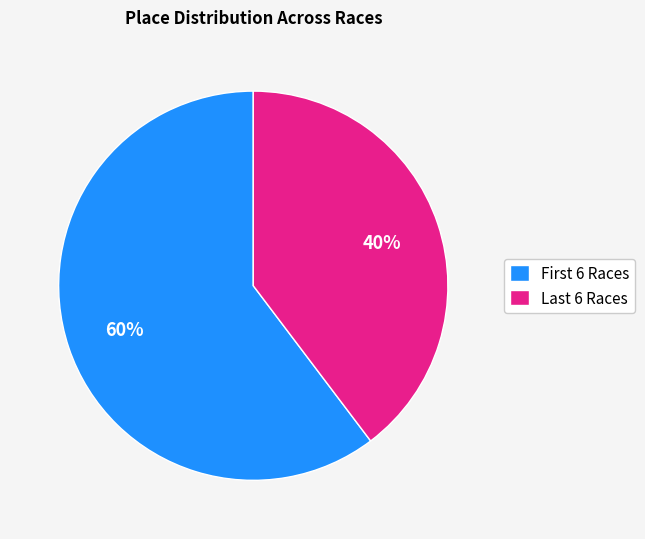

Which category has the smallest portion of the pie?

Last 6 Races